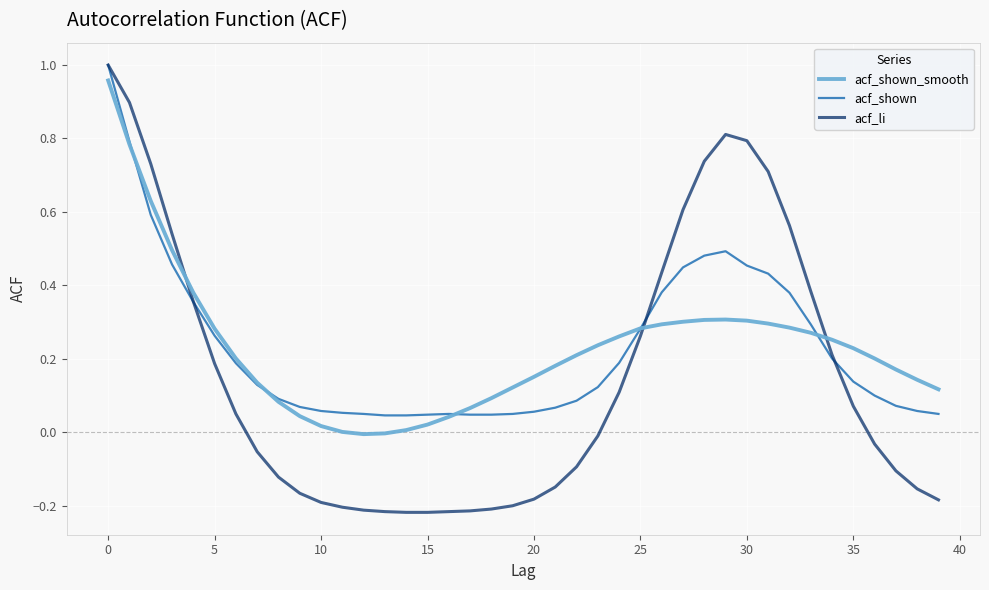

Count the number of data series in this chart.

3